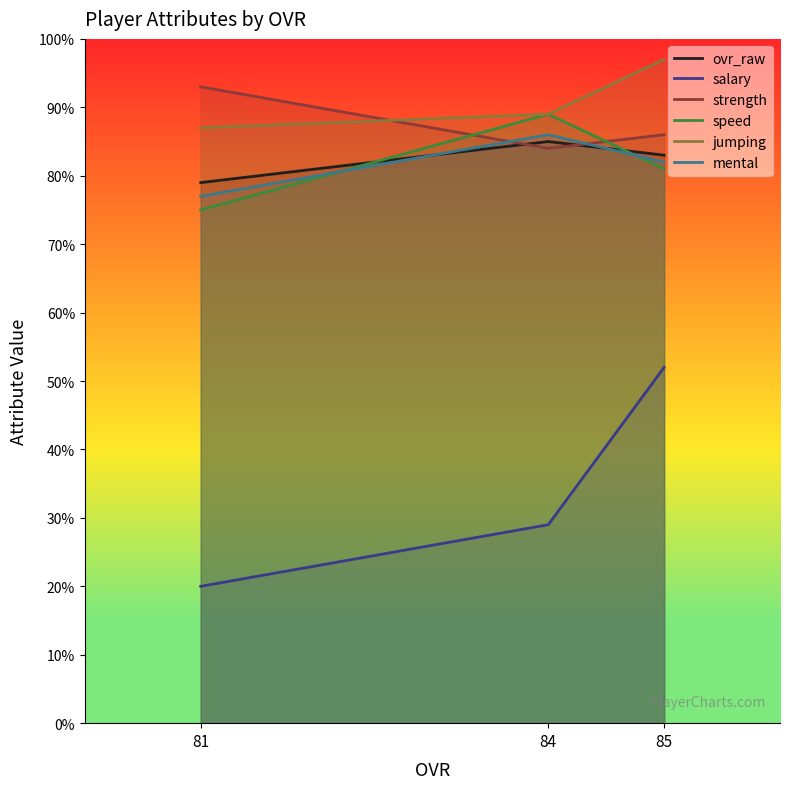

Does the chart have visible grid lines?

No